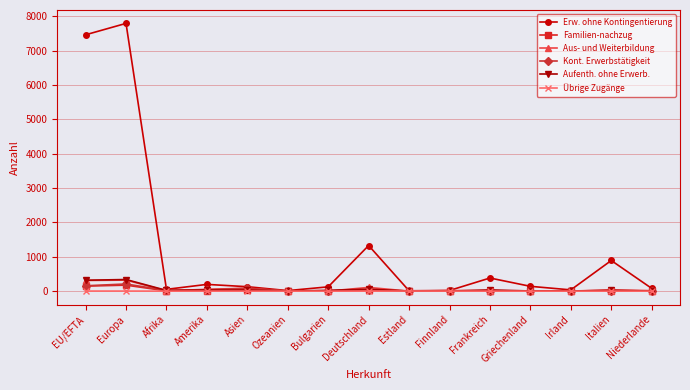

Does the chart have visible grid lines?

Yes